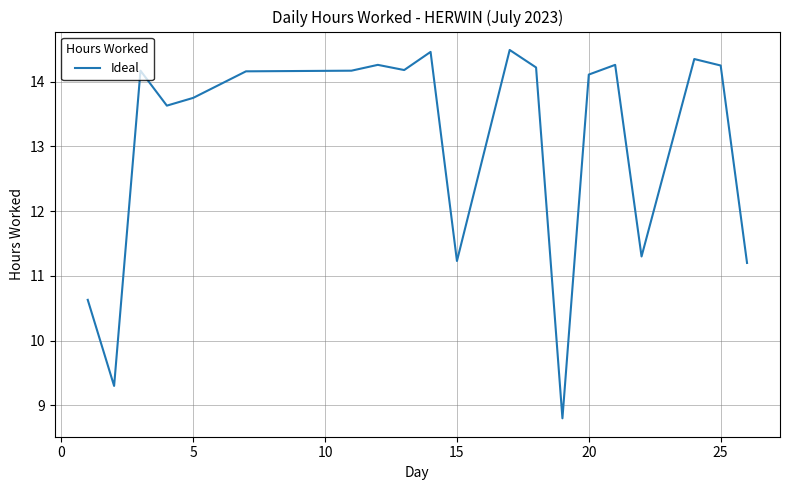

How many lines are shown in the chart?

1